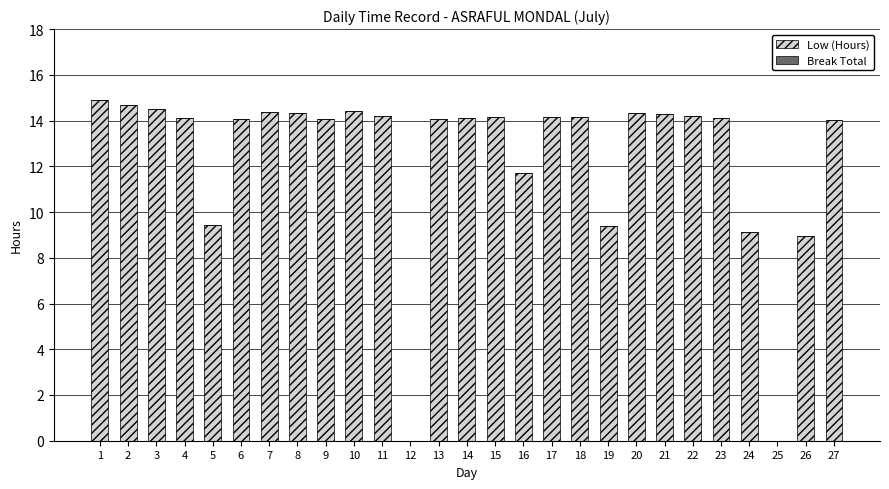

What is the change in value from 1 to 9?

-0.8